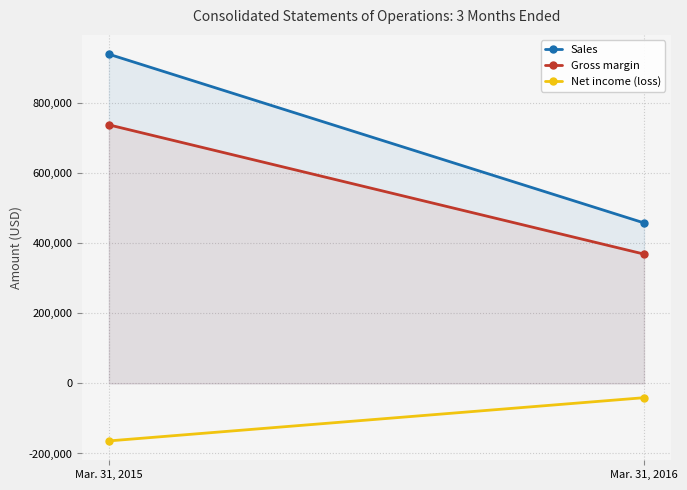

What is the difference between the highest and lowest values at Mar. 31, 2015?

1104713